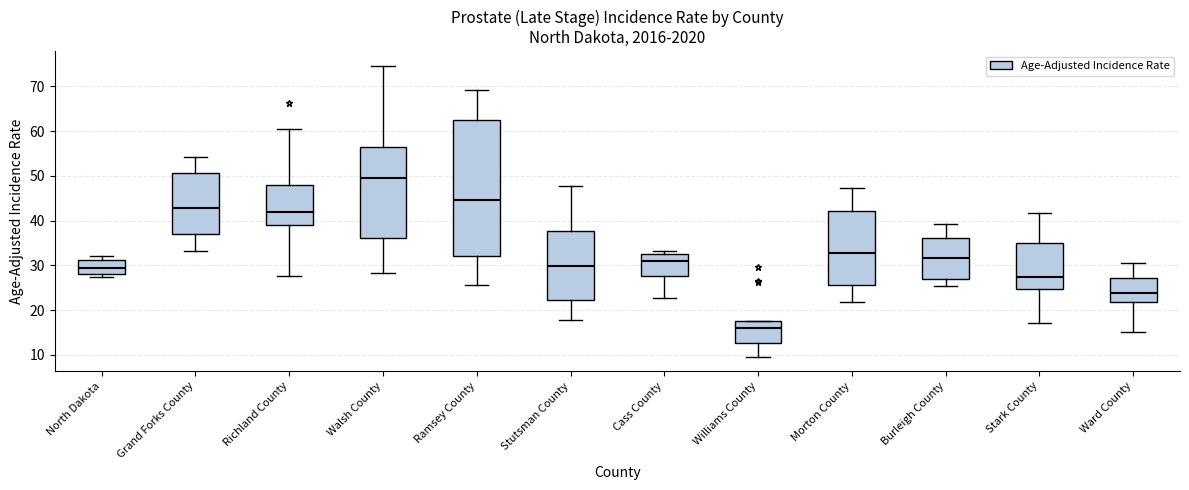

Reading left to right, transcribe this box plot: for each box, give where its median line is, the range the box spans, and where its two whiskers end, as read against the y-axis. The values are not printed on the chart, so give them approximately, as read against the axis.

North Dakota: median 30, box 28 to 31, whiskers 27 to 32
Grand Forks County: median 43, box 37 to 51, whiskers 33 to 54
Richland County: median 42, box 39 to 48, whiskers 28 to 61
Walsh County: median 49, box 36 to 56, whiskers 28 to 75
Ramsey County: median 45, box 32 to 63, whiskers 26 to 69
Stutsman County: median 30, box 22 to 38, whiskers 18 to 48
Cass County: median 31, box 28 to 32, whiskers 23 to 33
Williams County: median 16, box 13 to 18, whiskers 10 to 18
Morton County: median 33, box 26 to 42, whiskers 22 to 47
Burleigh County: median 32, box 27 to 36, whiskers 25 to 39
Stark County: median 27, box 25 to 35, whiskers 17 to 42
Ward County: median 24, box 22 to 27, whiskers 15 to 31